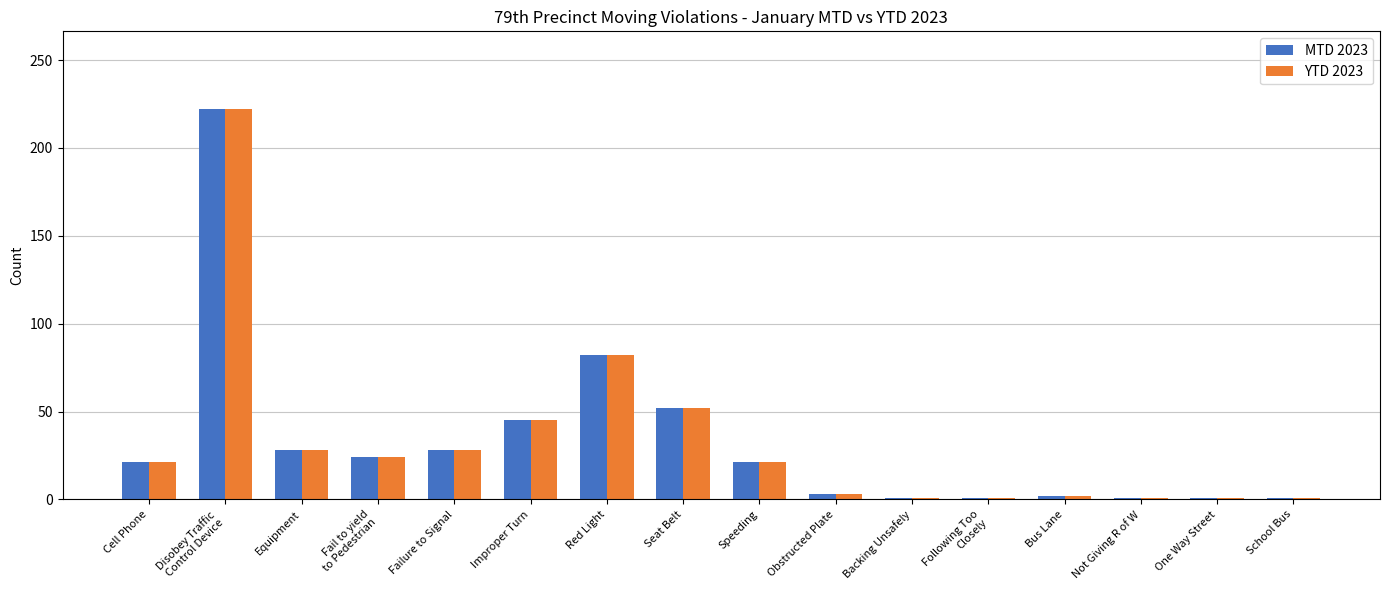

The value of MTD 2023 at Equipment is 28. True or false?

True